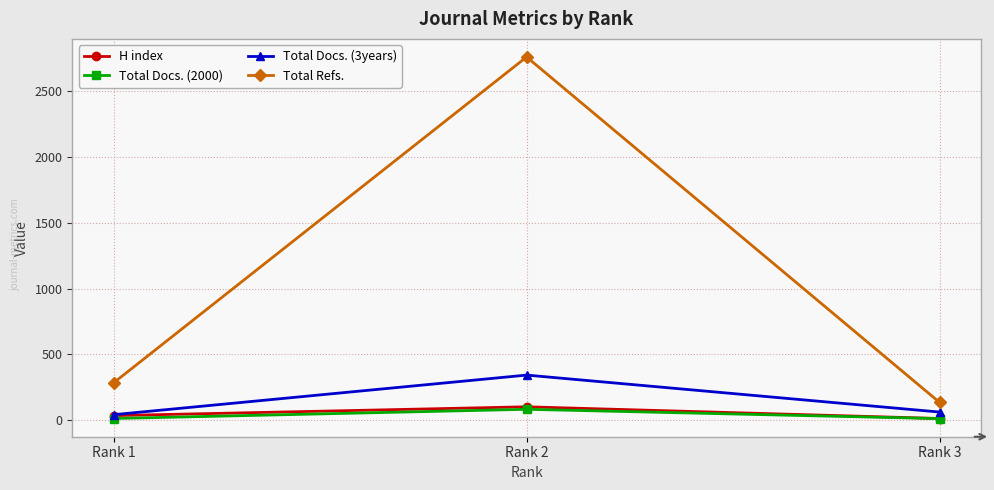

At which label does Total Docs. (3years) reach its peak?

Rank 2